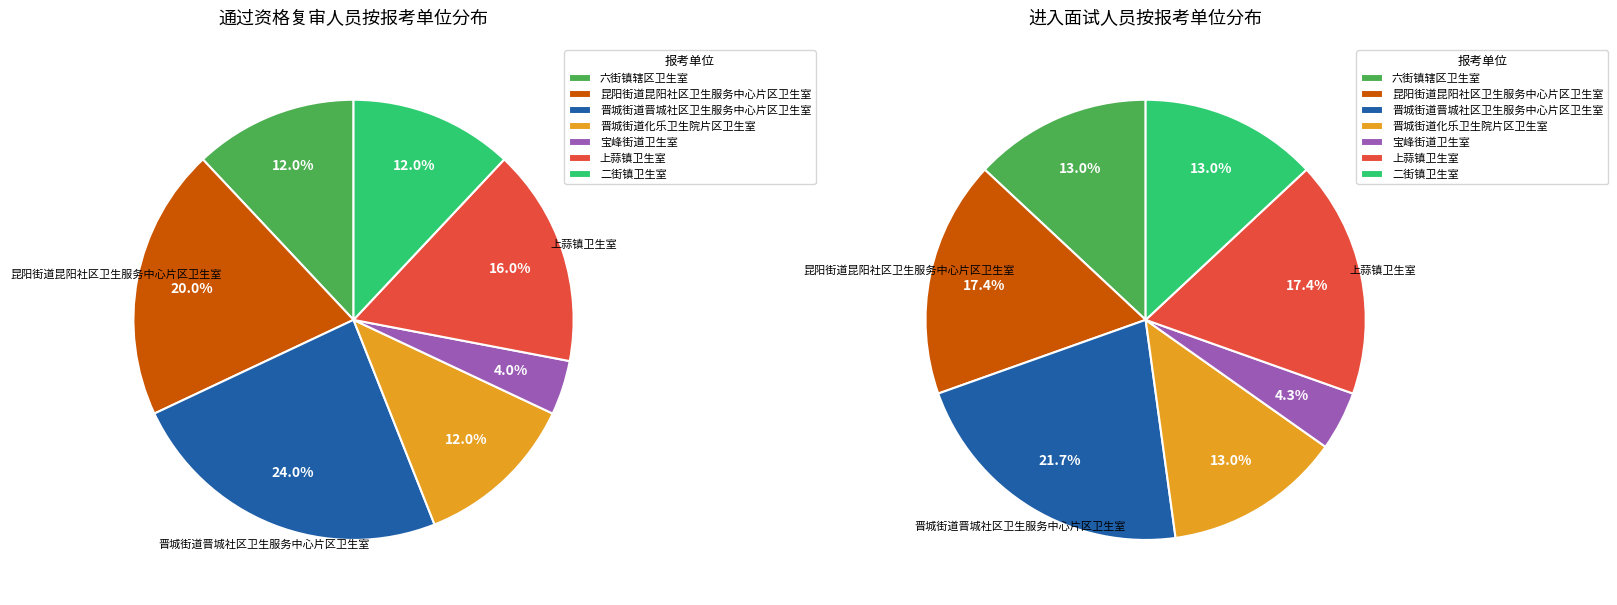

Is it true that 宝峰街道卫生室 is 4% of the pie?

True